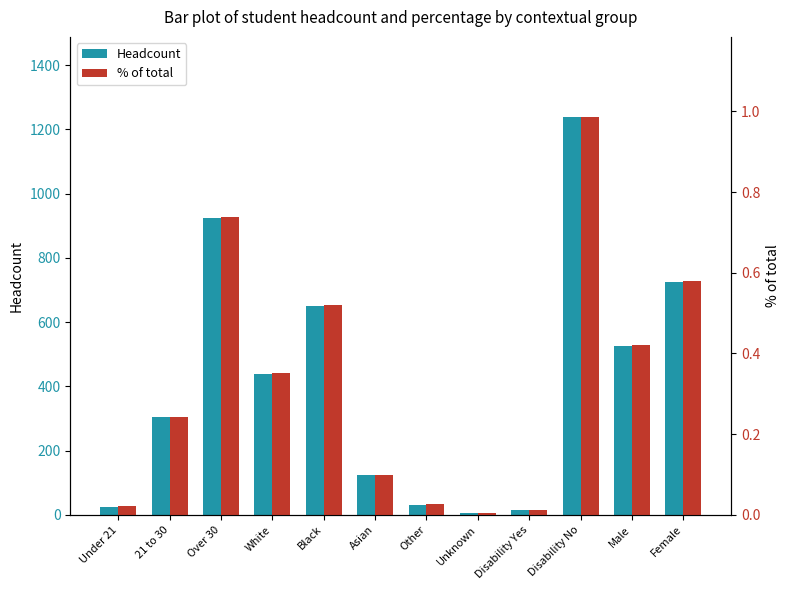

What is the average value of the % of total series?

0.3